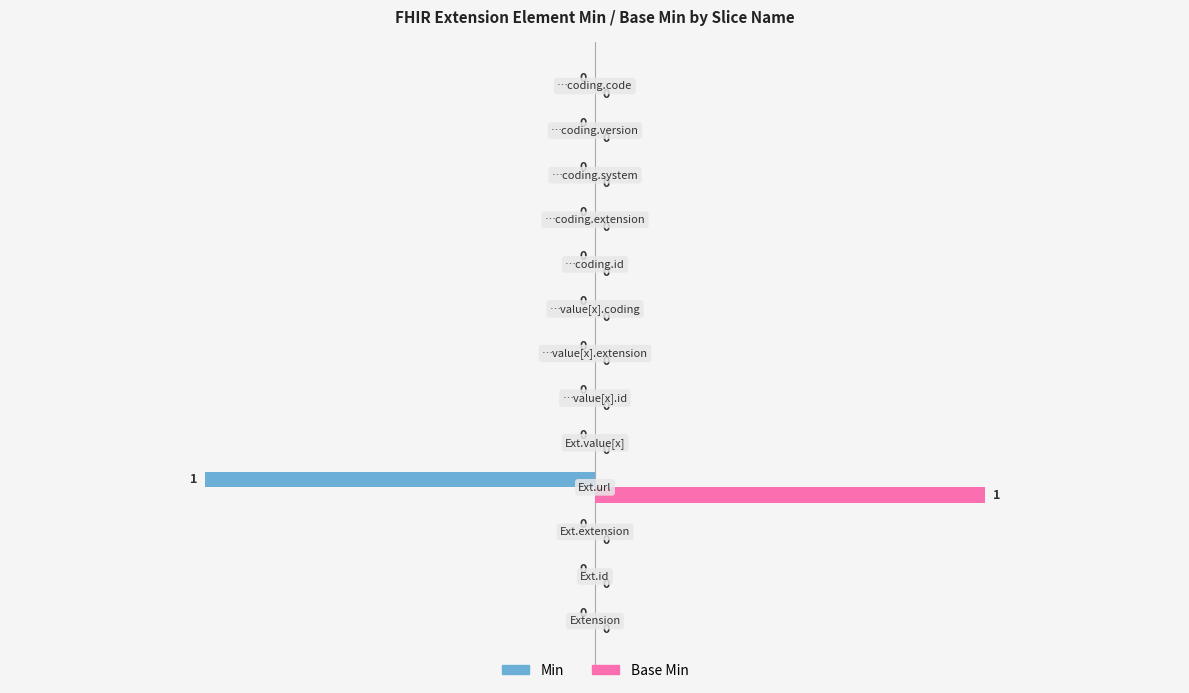

Which series has the largest total across all categories?

Base Min